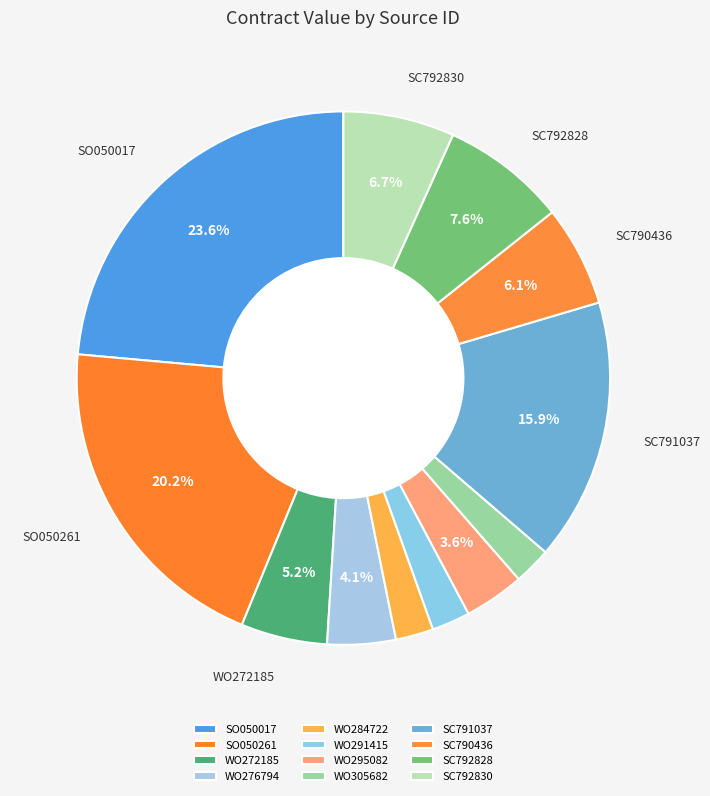

To the nearest percent, what portion does WO284722 represent?

2%